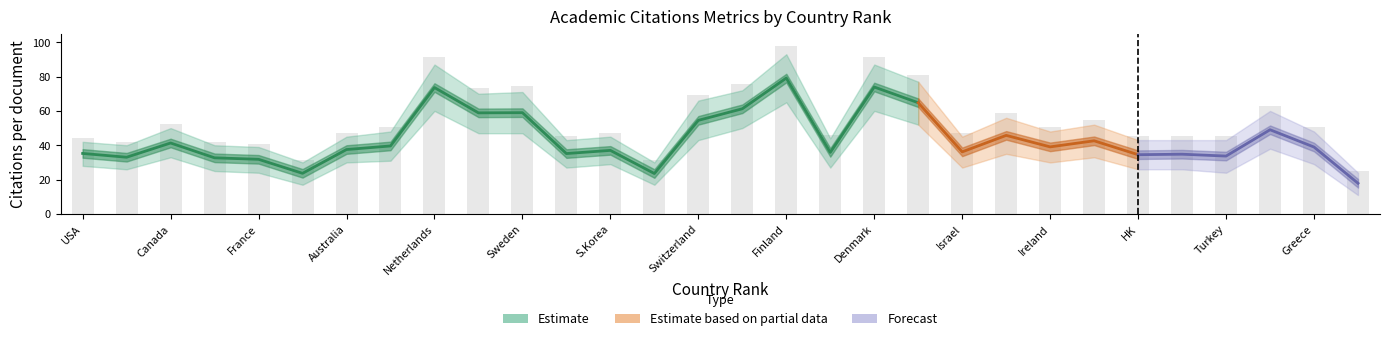

Reading right to left, transcribe all the data shown in this chart.

Citations per document: 17.9	39.0	49.0	33.7	34.8	34.5	42.6	39.1	45.8	36.2	64.8	73.9	35.9	79.1	61.2	54.5	23.6	37.0	35.2	59.0	58.9	73.6	39.6	37.5	23.7	31.8	32.7	41.3	33.0	35.2
Citations per document low: 11.0	29.0	38.0	24.0	26.0	26.0	33.0	30.0	35.0	27.0	52.0	60.0	27.0	65.0	50.0	43.0	17.0	29.0	27.0	47.0	47.0	60.0	31.0	30.0	17.0	24.0	25.0	33.0	26.0	28.0
Citations per document high: 24.0	48.0	60.0	43.0	43.0	43.0	52.0	48.0	56.0	45.0	77.0	87.0	44.0	93.0	72.0	66.0	30.0	45.0	43.0	71.0	70.0	87.0	48.0	45.0	30.0	39.0	40.0	50.0	40.0	42.0
H index norm: 1.4	1.5	2.0	1.1	1.2	1.4	1.6	1.6	1.7	1.6	1.9	2.2	1.5	2.2	2.1	2.4	1.4	1.7	1.7	2.5	2.9	3.0	2.2	2.9	2.5	2.8	3.0	3.3	4.1	6.0
H index norm low: 0.9	1.0	1.5	0.8	0.8	1.0	1.1	1.1	1.2	1.1	1.4	1.7	1.0	1.6	1.5	1.8	0.9	1.2	1.2	1.9	2.2	2.4	1.6	2.3	1.9	2.1	2.4	2.6	3.3	5.0
H index norm high: 1.8	1.9	2.4	1.5	1.5	1.8	2.1	2.1	2.2	2.1	2.4	2.8	2.0	2.7	2.7	2.9	1.9	2.1	2.2	3.1	3.5	3.7	2.7	3.6	3.2	3.4	3.6	4.0	4.9	6.9